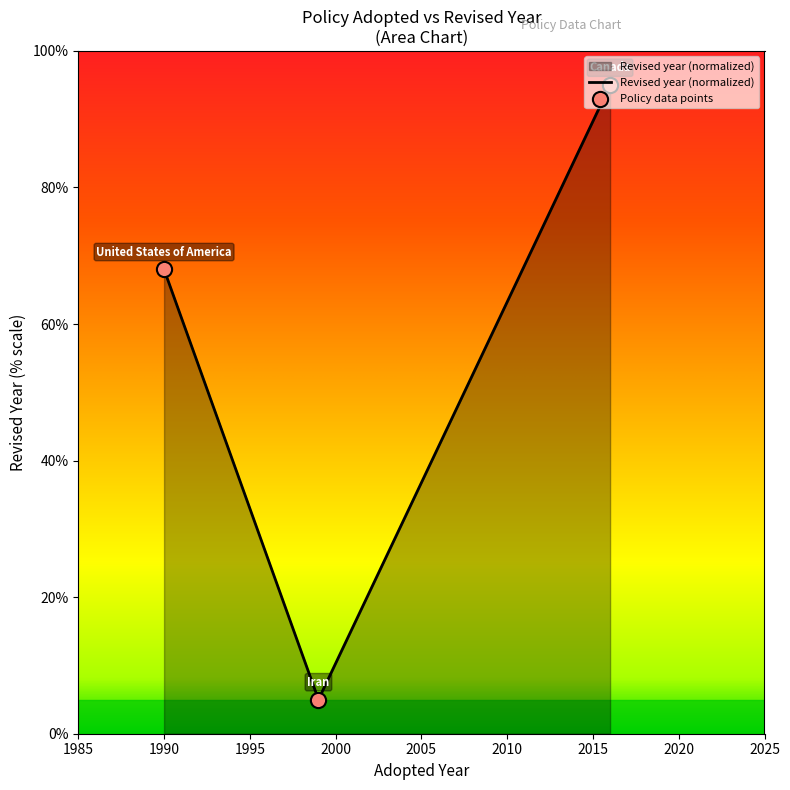

What is the difference between the maximum and minimum values?

90